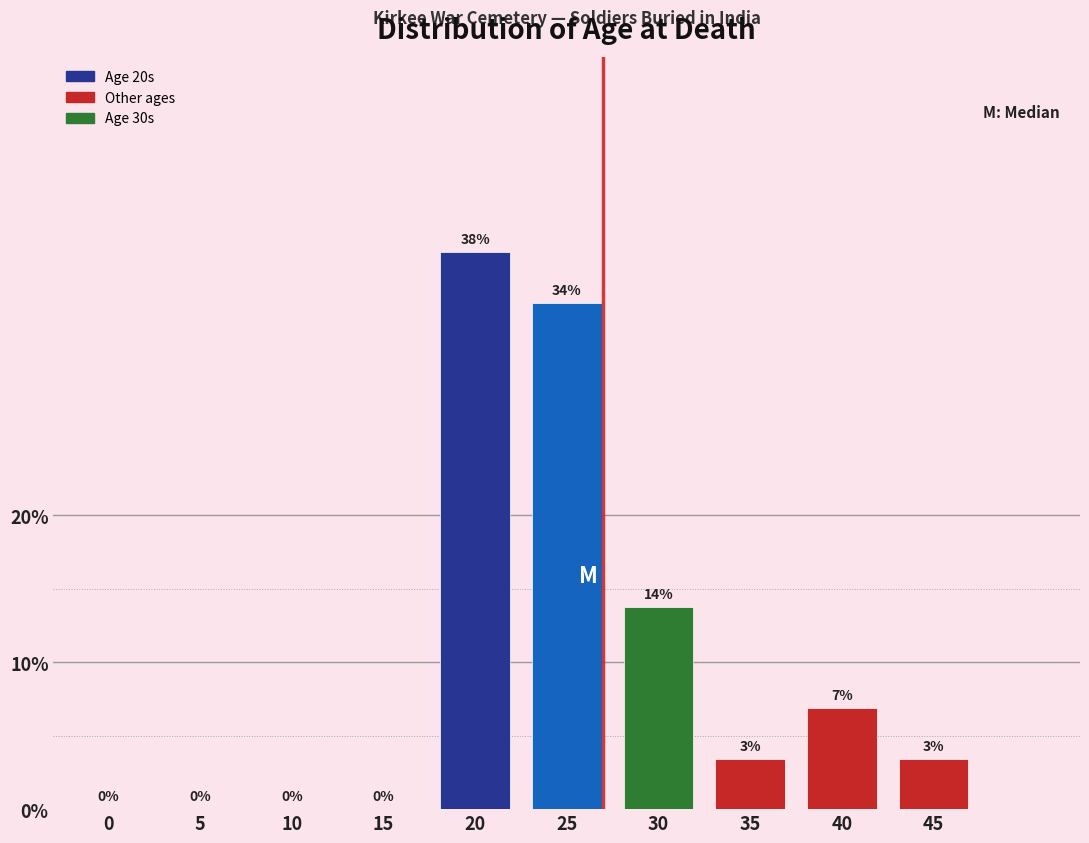

The value at 25 is 48.6. True or false?

False